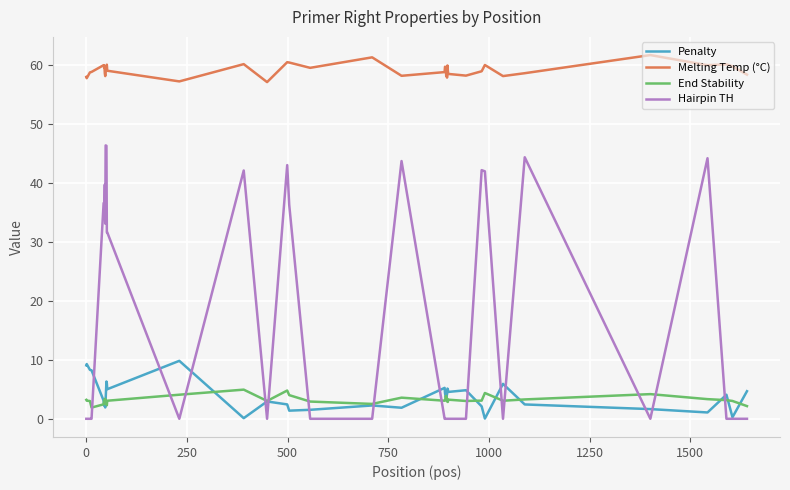

True or false: Melting Temp (°C) and End Stability cross at least once.

False